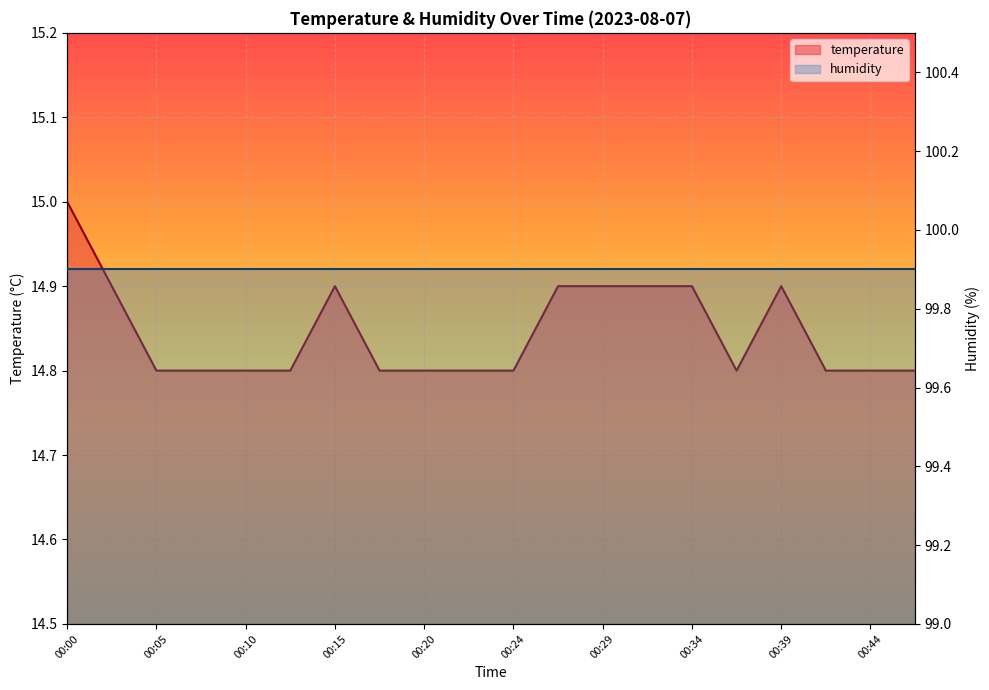

What is the value of the 3rd point from the left?

14.8